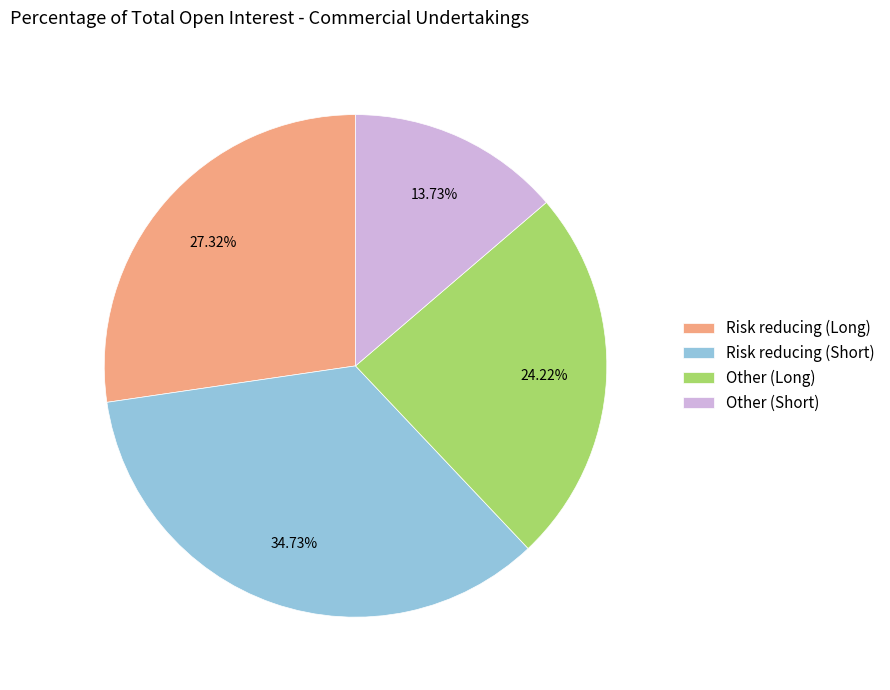

What portion of the pie excludes Other (Short)?

86.3%